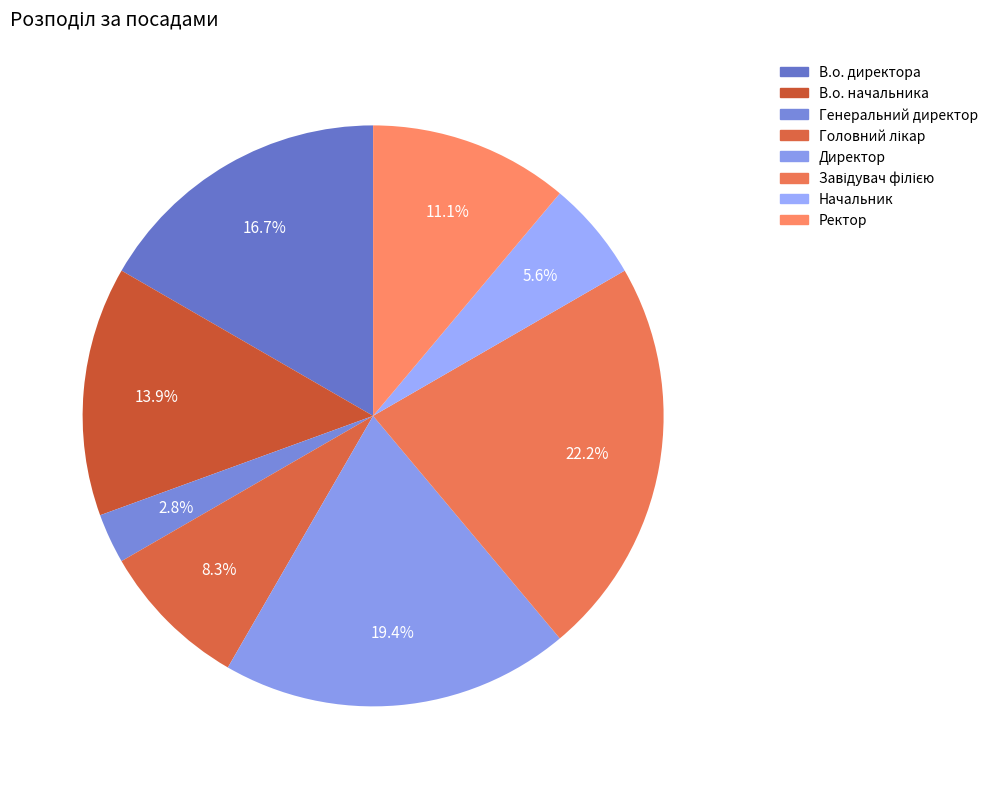

How many segments does this pie chart have?

8